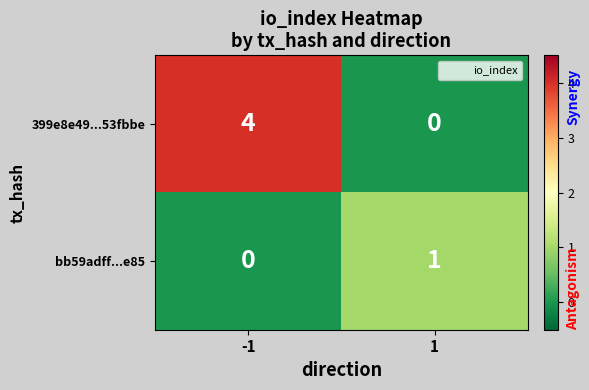

What is the greatest value displayed?

4